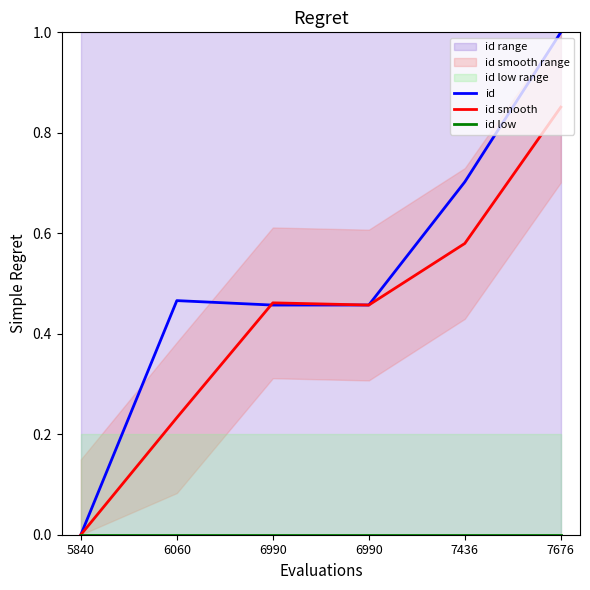

At which label does id smooth reach its minimum?

5840